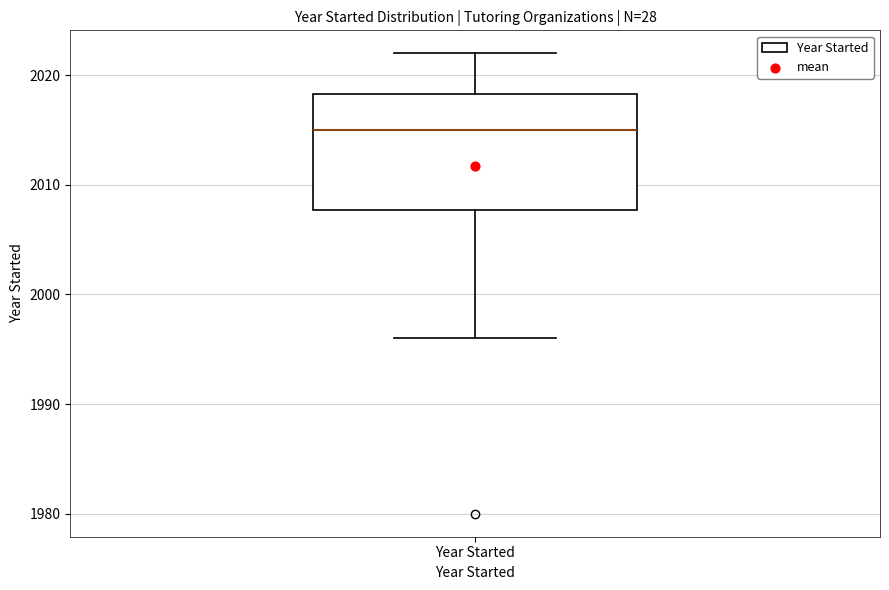

Where is the upper edge of the box for Year Started on the y-axis? The values are not printed on the chart, so give them approximately, as read against the axis.

2018